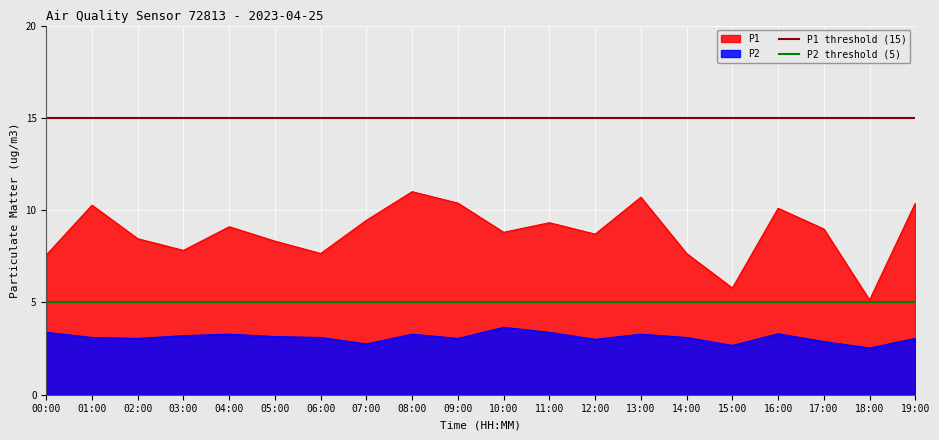

True or false: P1 threshold (15) has a value of 15 at 00:00.

True